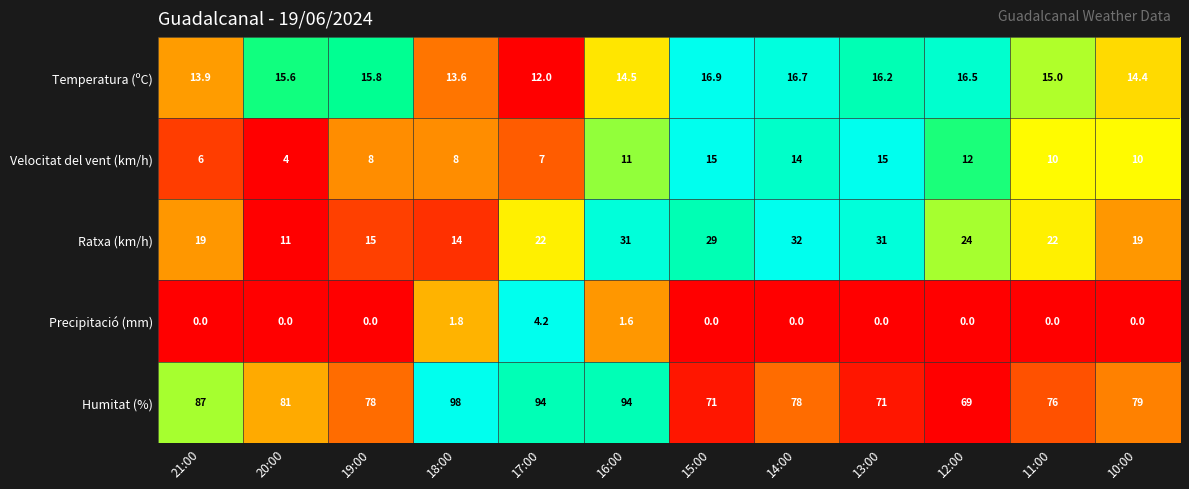

At which category is the sum across all series the highest?

16:00